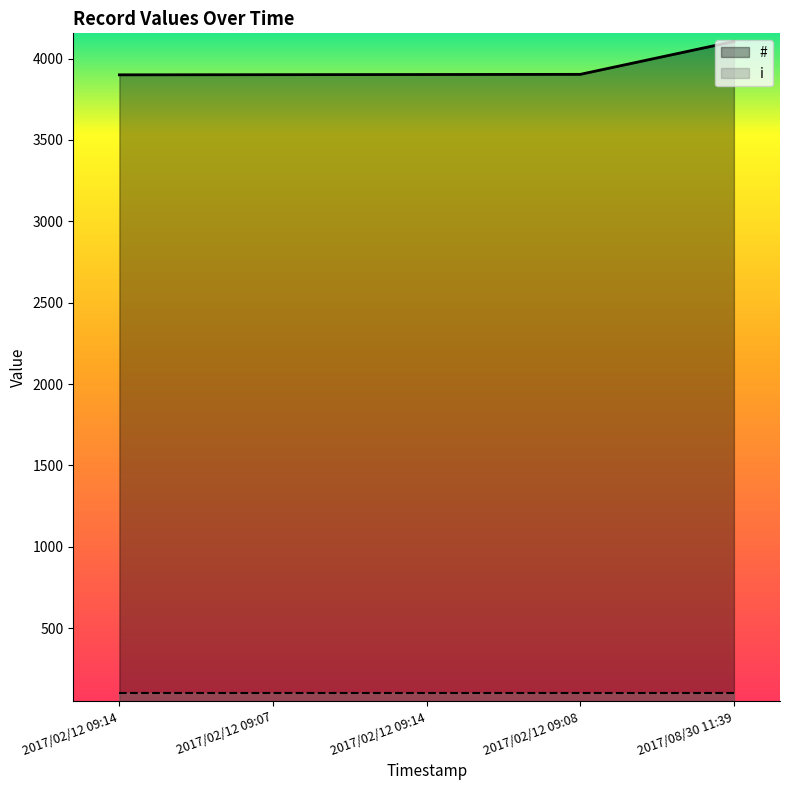

True or false: the data shows 5650 at 2017/02/12 09:14.

False